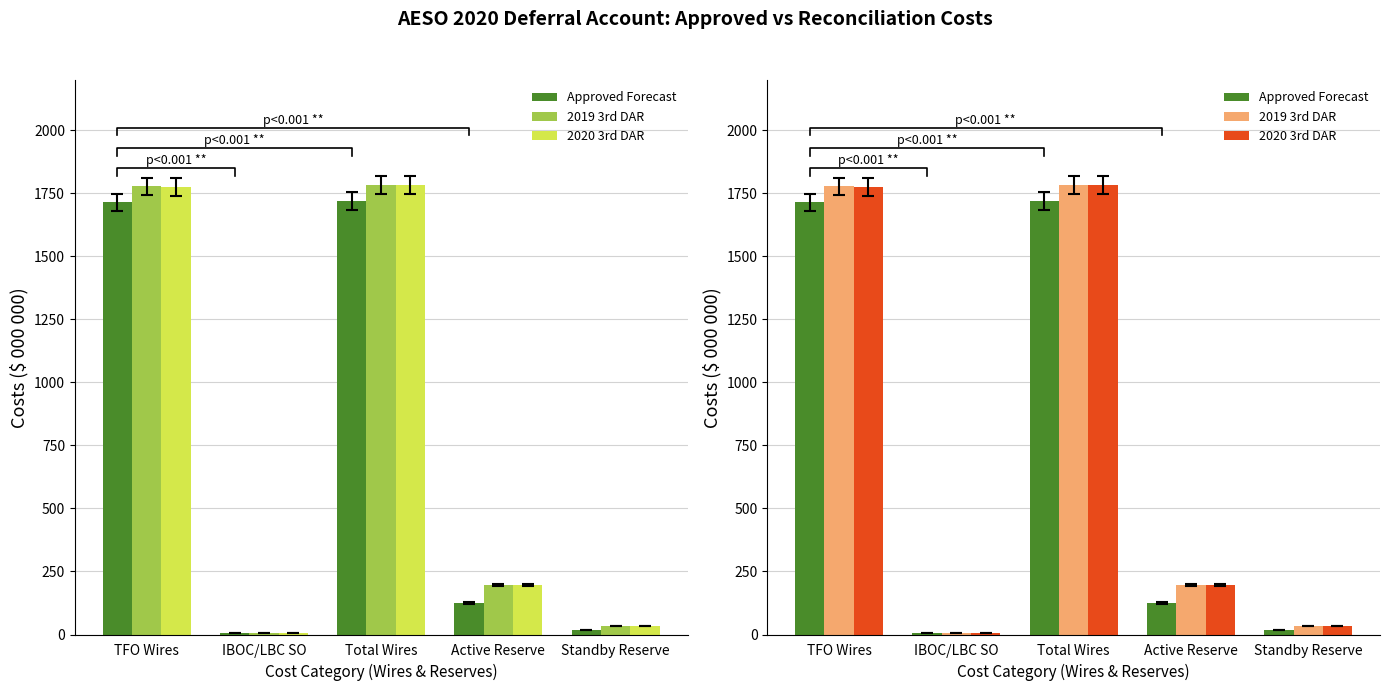

What is the sum of the 2020 3rd DAR values at Total Wires and IBOC/LBC SO?

1786.9